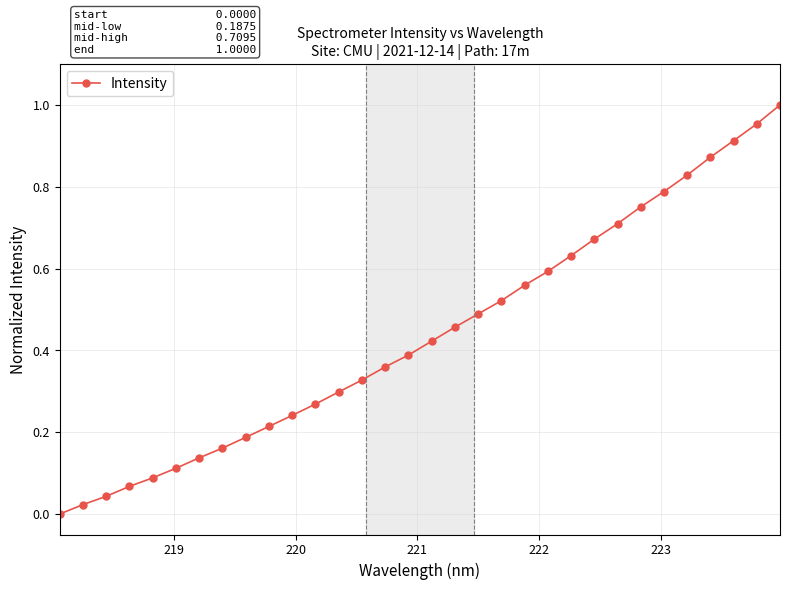

How many distinct data groups are displayed?

1